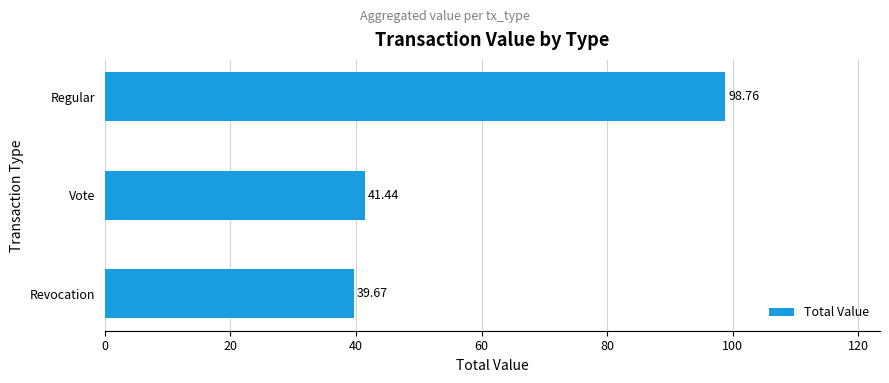

At which category does the chart reach its peak across all series?

Regular